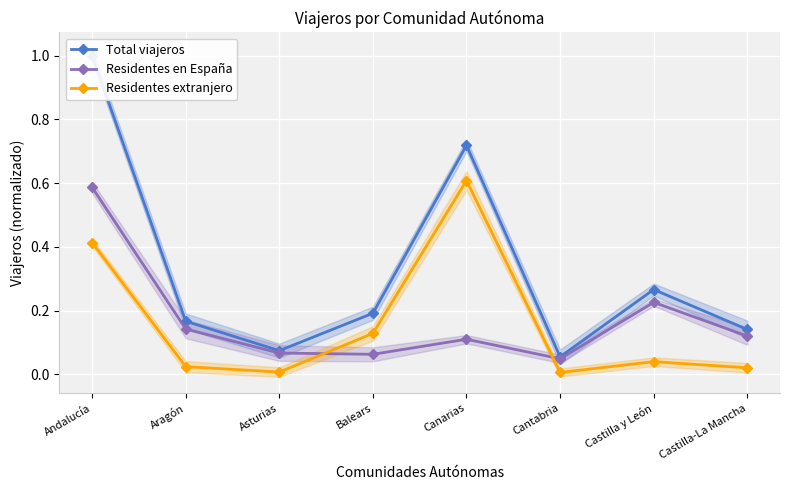

What is the difference between the maximum and minimum values in the Residentes extranjero series?

0.6